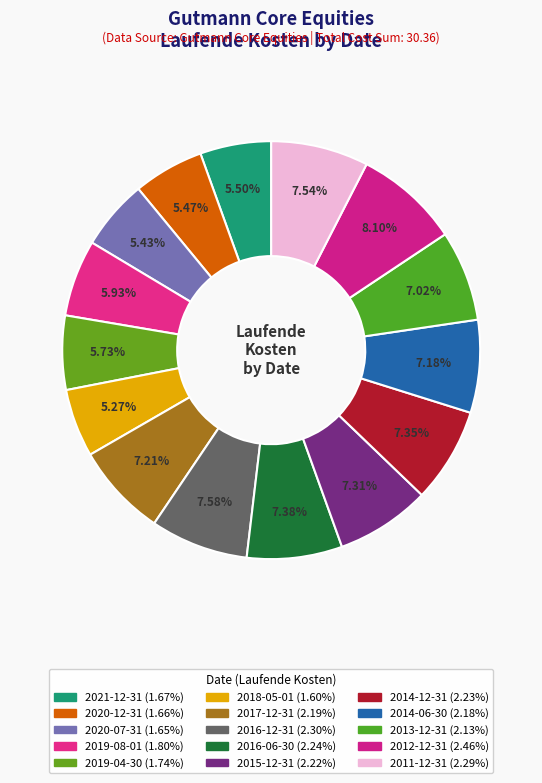

How many segments does this pie chart have?

15